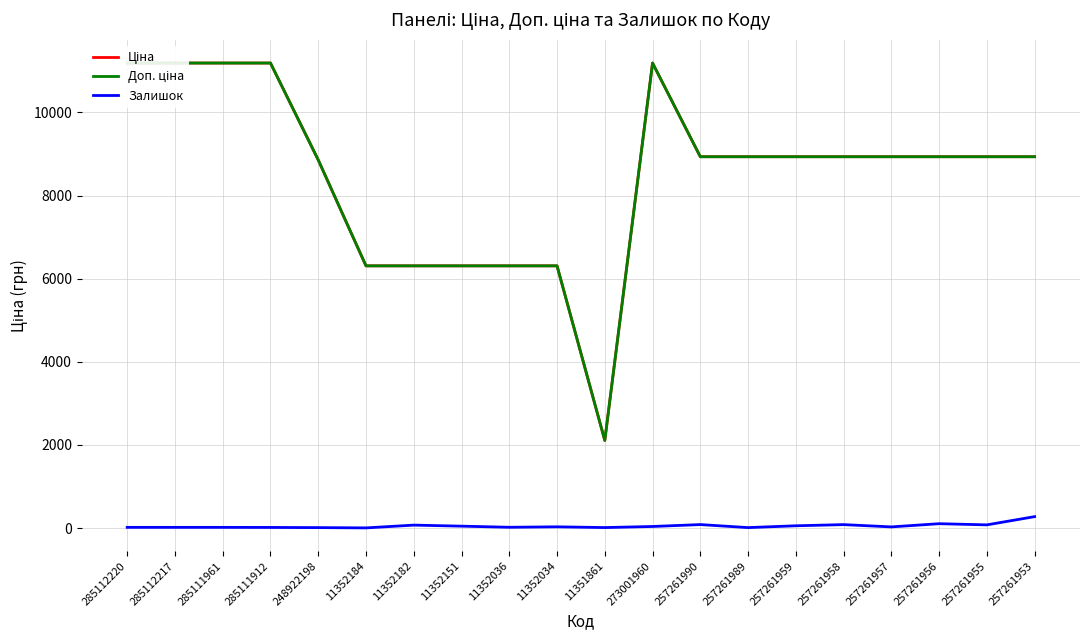

Rank the series at 257261957 from lowest to highest value.

Залишок, Ціна, Доп. ціна